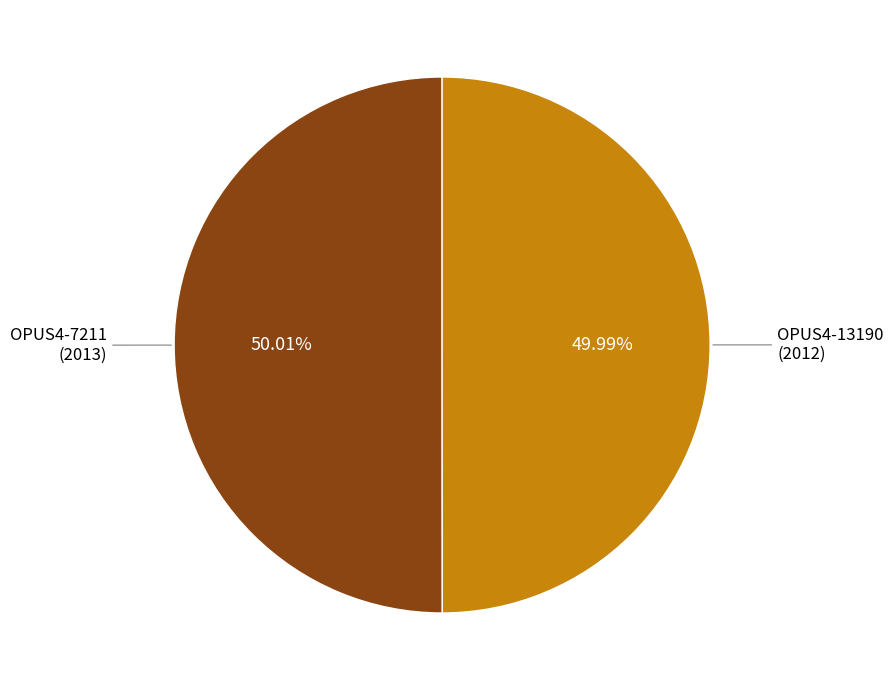

Is there any slice that represents more than half of the pie?

Yes